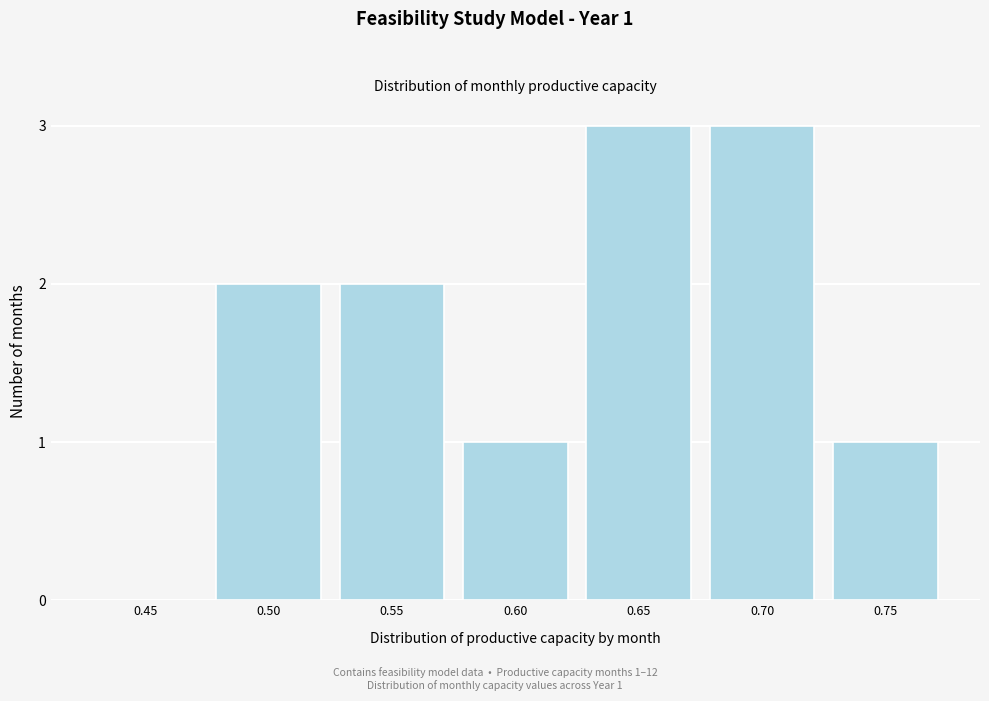

Reading left to right, what are all the values shown in this chart?

0.45=0	0.50=2	0.55=2	0.60=1	0.65=3	0.70=3	0.75=1